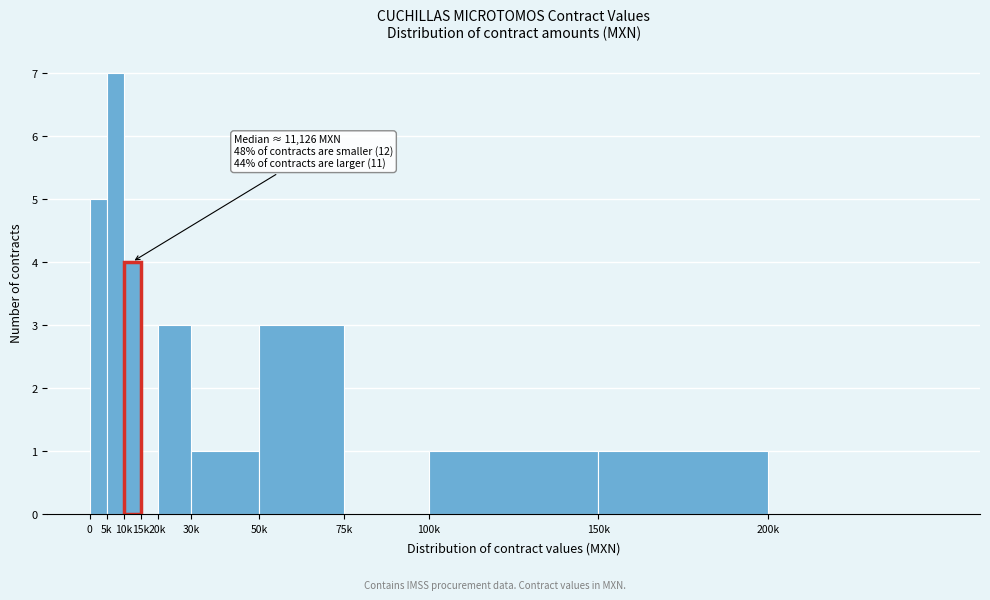

Reading left to right, transcribe all the data shown in this chart.

0=5	5k=7	10k=4	15k=0	20k=3	30k=1	50k=3	75k=0	100k=1	150k=1	200k=0